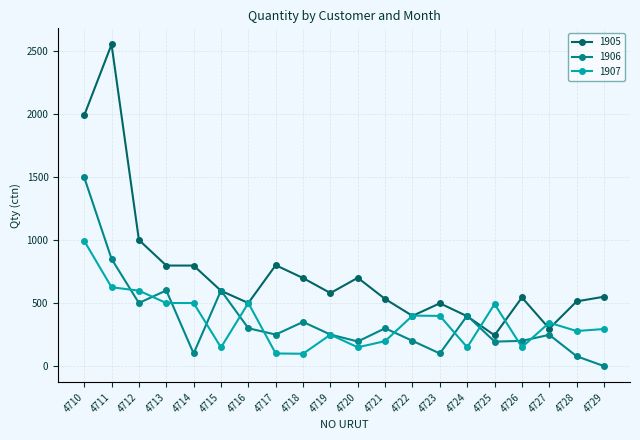

Is the value of 1905 at 4729 greater than the value of 1906 at 4715?

No